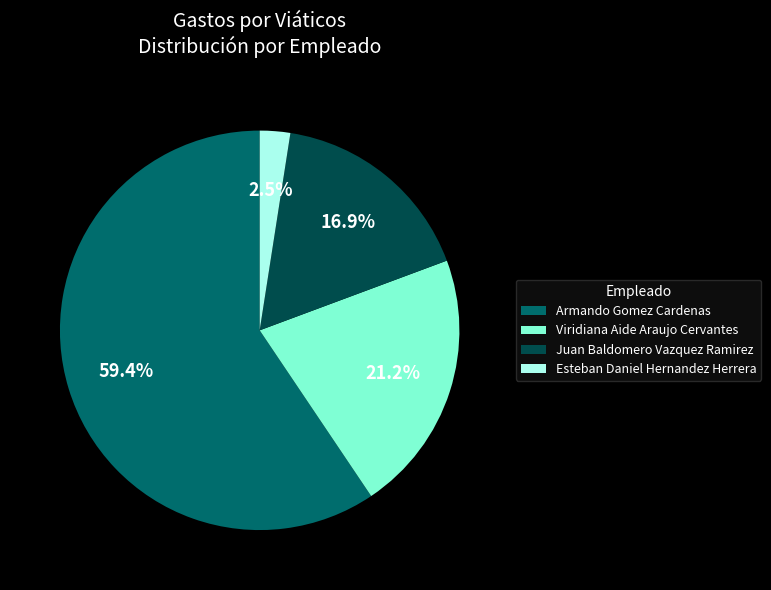

How many segments does this pie chart have?

4